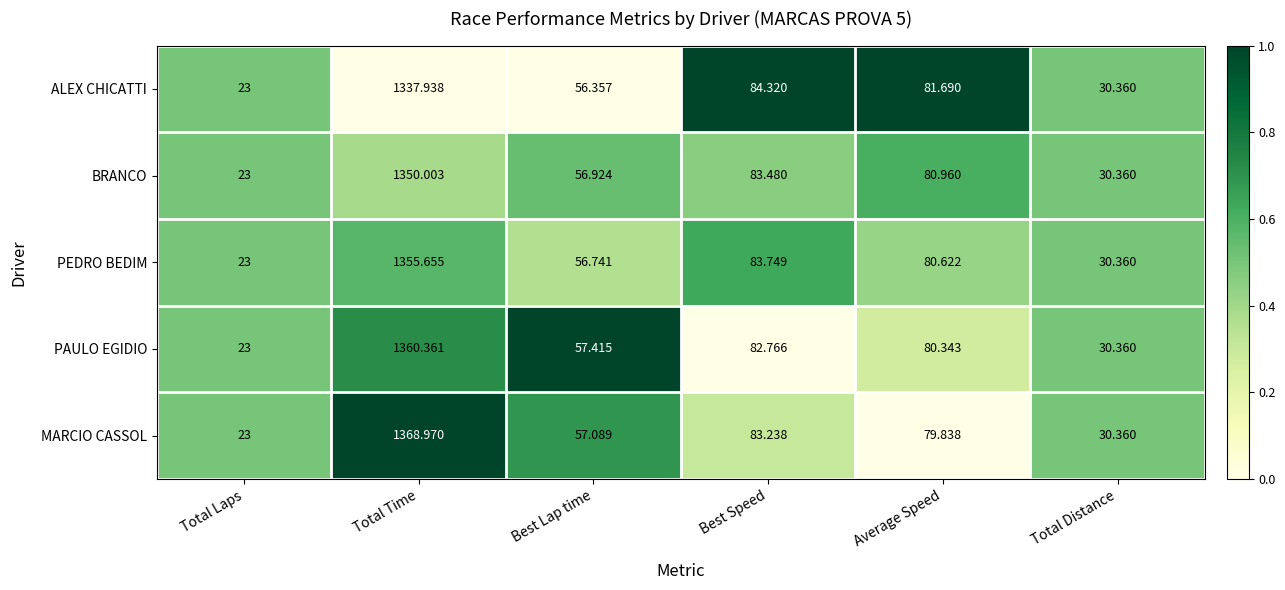

Which series has the largest range (max minus min)?

MARCIO CASSOL